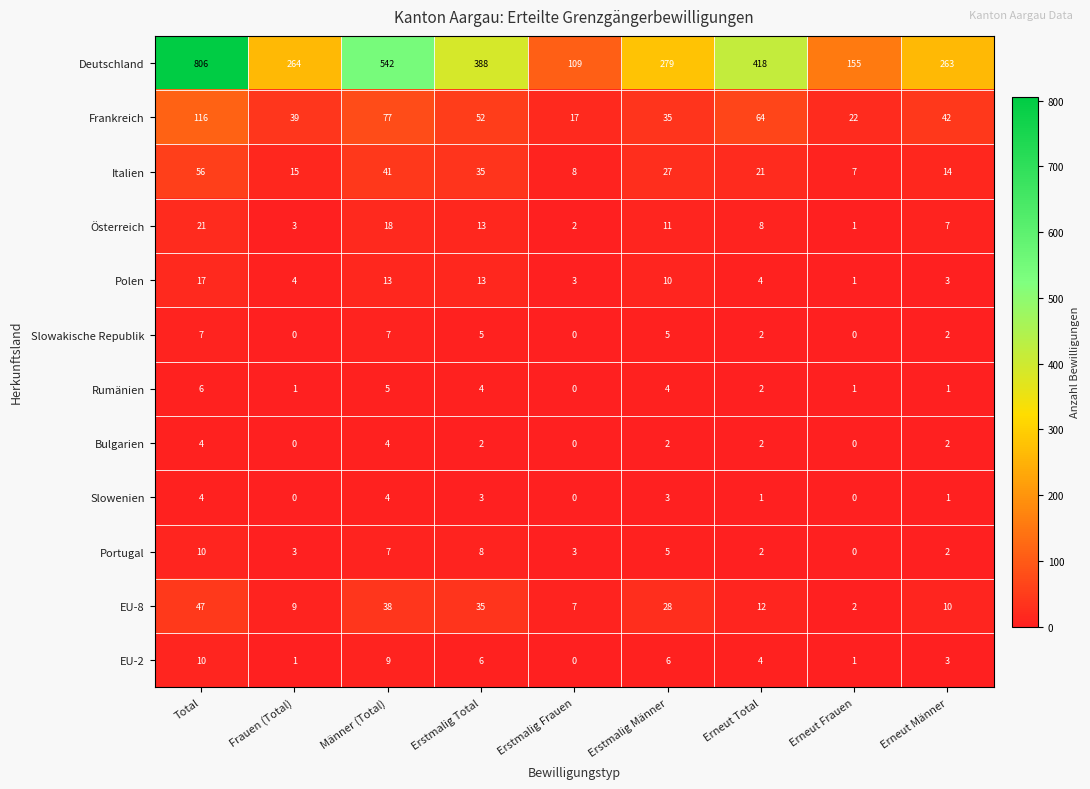

Which series has the largest total across all categories?

Deutschland